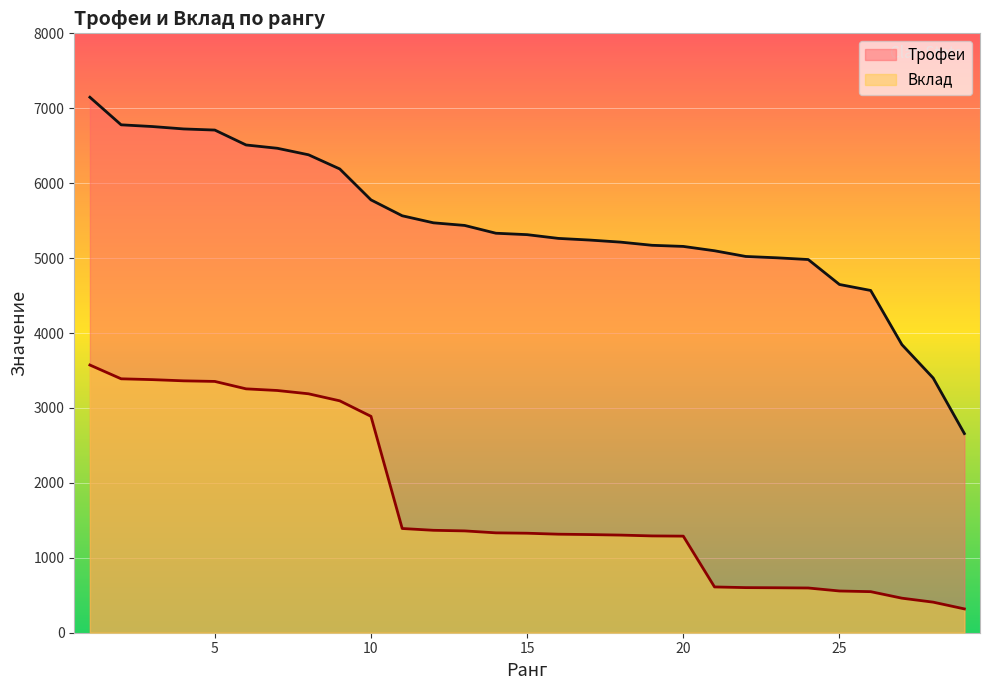

Is the value of Трофеи at 9 greater than the value of Вклад at 19?

Yes